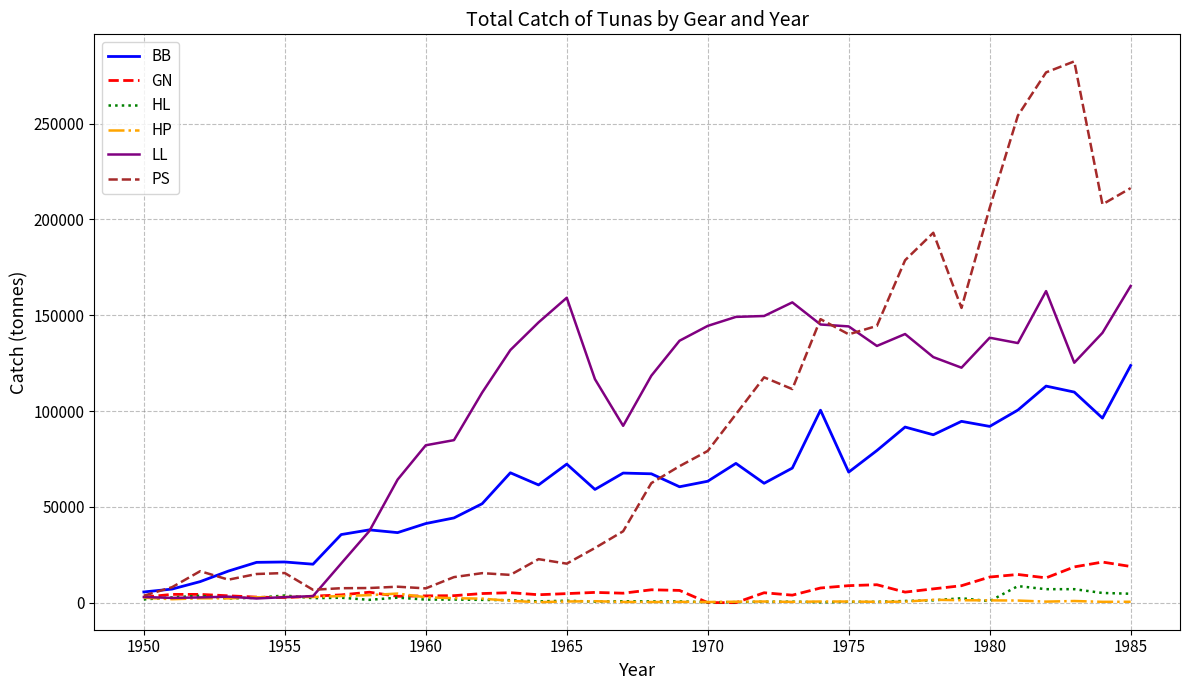

Which series has the largest range (max minus min)?

PS